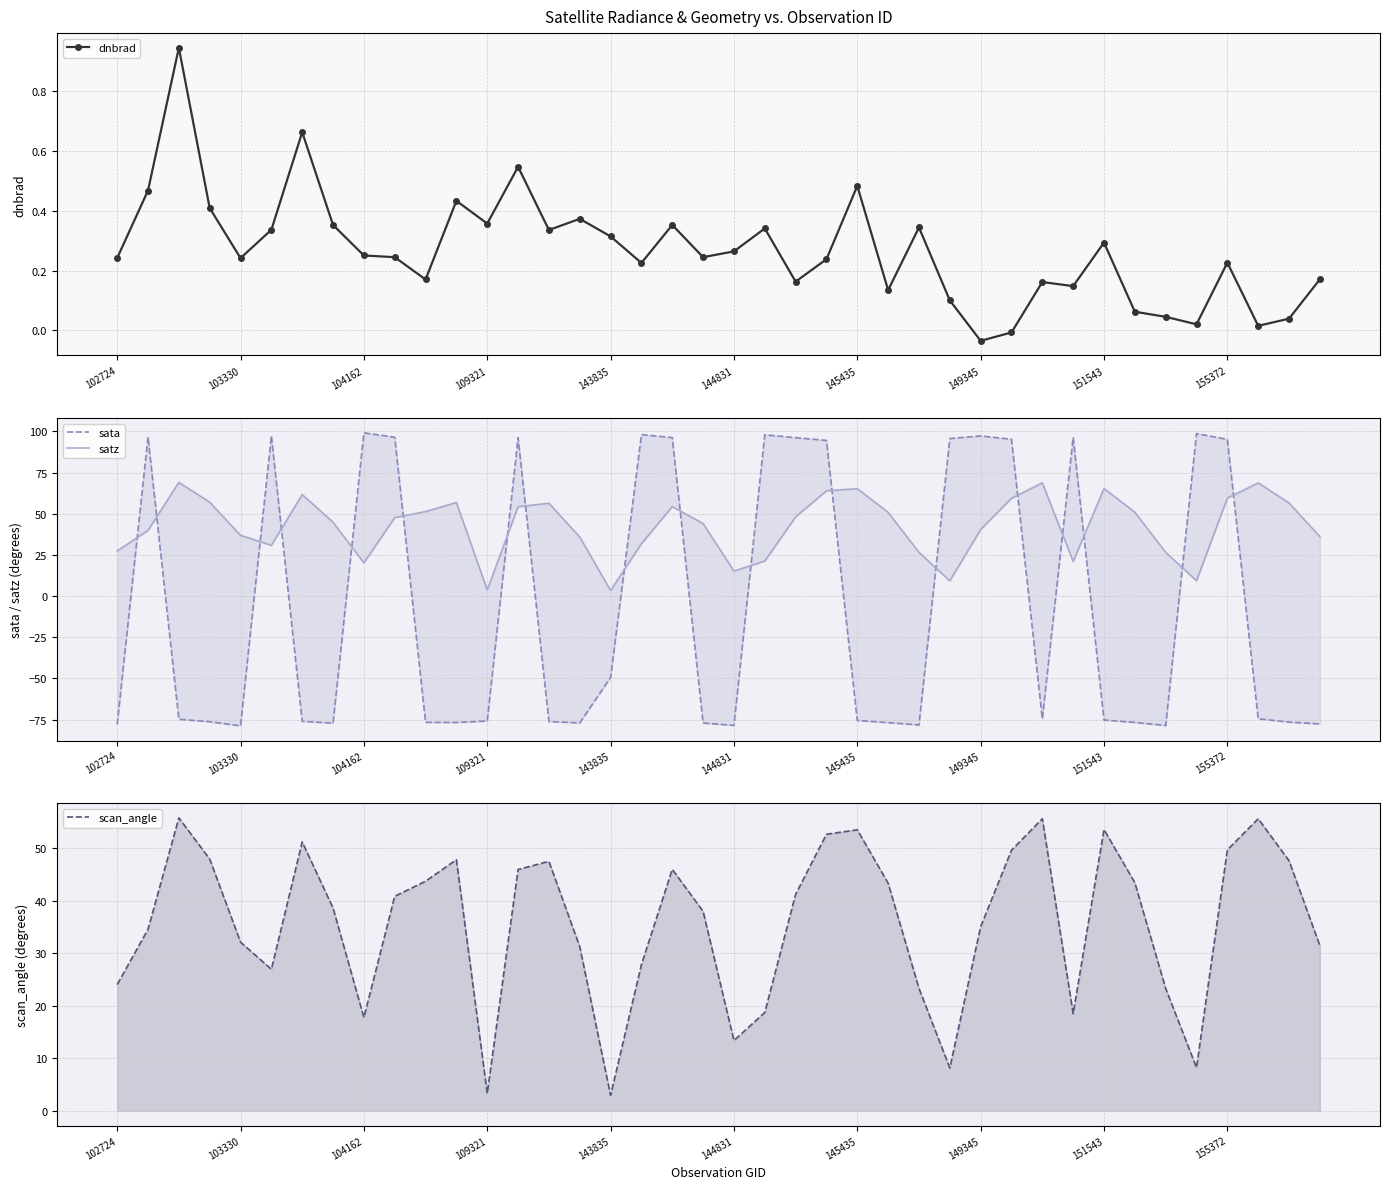

Reading right to left, list all the values displayed in this chart.

dnbrad: 0.2	0.0	0.0	0.2	0.0	0.0	0.1	0.3	0.1	0.2	-0.0	-0.0	0.1	0.3	0.1	0.5	0.2	0.2	0.3	0.3	0.2	0.4	0.2	0.3	0.4	0.3	0.5	0.4	0.4	0.2	0.2	0.3	0.4	0.7	0.3	0.2	0.4	0.9	0.5	0.2
sata: -77.7	-76.6	-74.6	95.2	98.7	-78.7	-76.8	-75.3	96.4	-74.6	95.3	97.3	95.7	-78.3	-76.9	-75.6	94.6	96.3	98.0	-78.5	-77.2	96.3	98.1	-49.4	-77.1	-76.2	96.3	-75.9	-76.8	-76.7	96.5	99.2	-77.2	-76.1	97.3	-78.9	-76.3	-74.9	96.7	-78.0
satz: 36.1	56.6	68.8	59.5	9.3	26.6	51.0	65.3	21.0	68.8	59.4	40.5	9.2	26.6	50.8	65.3	63.9	48.1	21.3	15.2	44.0	54.3	31.8	3.4	35.9	56.4	54.3	3.8	56.8	51.3	47.6	20.2	44.8	61.7	30.8	36.9	57.0	69.1	39.9	27.4
scan_angle: 31.5	47.6	55.6	49.7	8.2	23.3	43.4	53.6	18.5	55.6	49.6	35.1	8.2	23.3	43.4	53.5	52.7	41.2	18.7	13.4	38.0	46.0	27.8	3.0	31.3	47.5	46.0	3.3	47.8	43.7	40.9	17.8	38.6	51.2	27.0	32.1	48.0	55.8	34.6	24.1